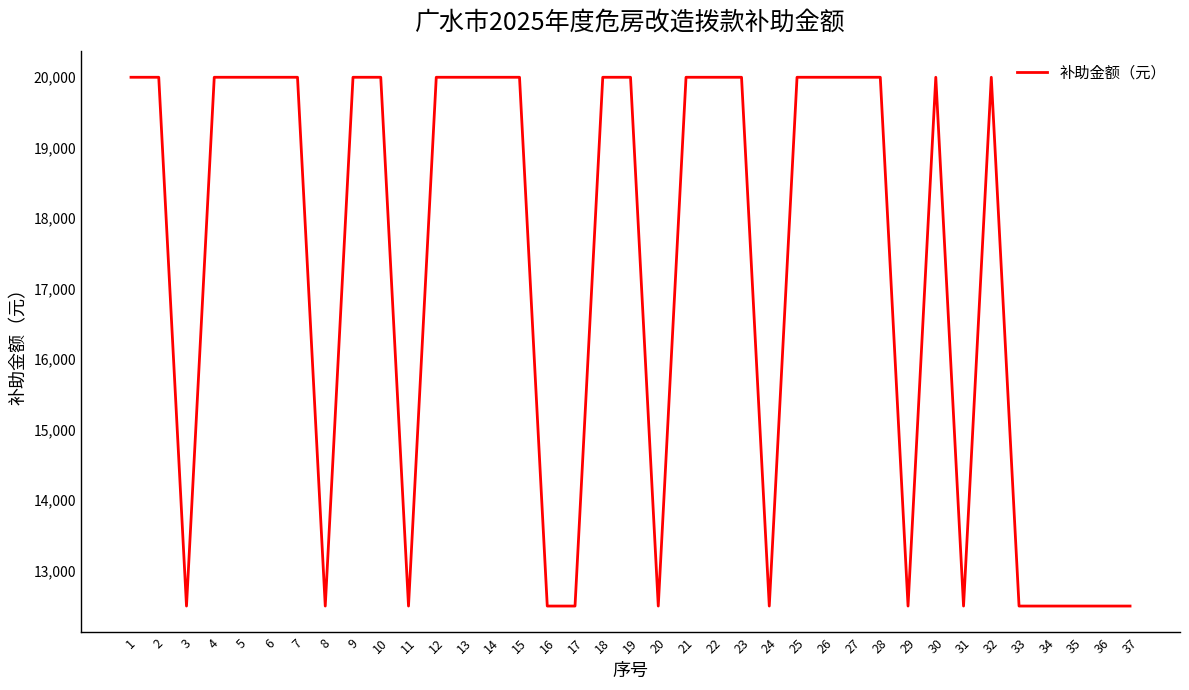

Reading left to right, extract all data points from this chart.

1=20000	2=20000	3=12500	4=20000	5=20000	6=20000	7=20000	8=12500	9=20000	10=20000	11=12500	12=20000	13=20000	14=20000	15=20000	16=12500	17=12500	18=20000	19=20000	20=12500	21=20000	22=20000	23=20000	24=12500	25=20000	26=20000	27=20000	28=20000	29=12500	30=20000	31=12500	32=20000	33=12500	34=12500	35=12500	36=12500	37=12500